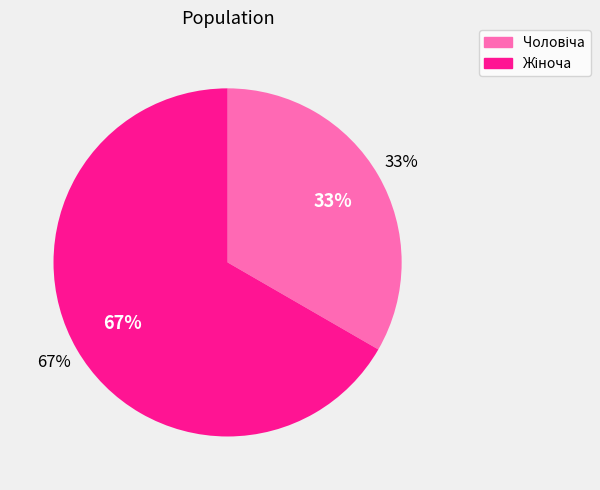

What is the total percentage of Жіноча and Чоловіча?

100.0%